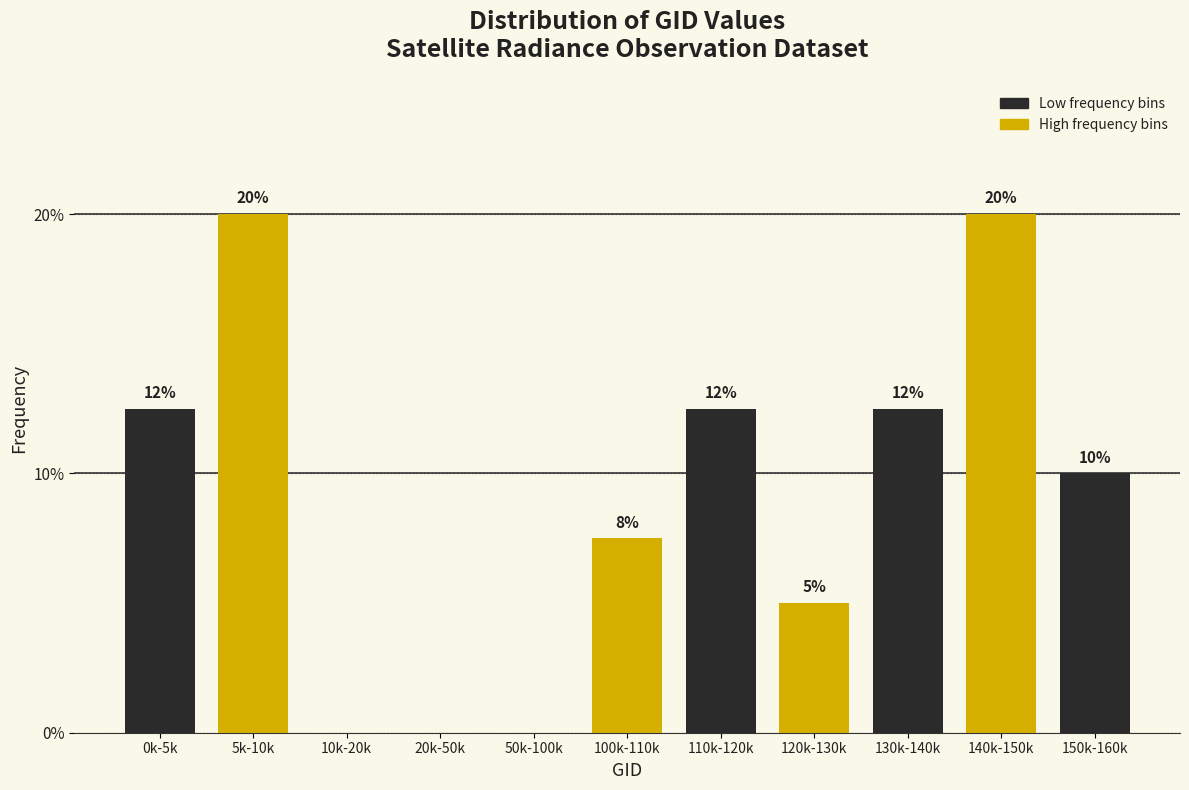

Between 20k-50k and 120k-130k, which is larger?

120k-130k